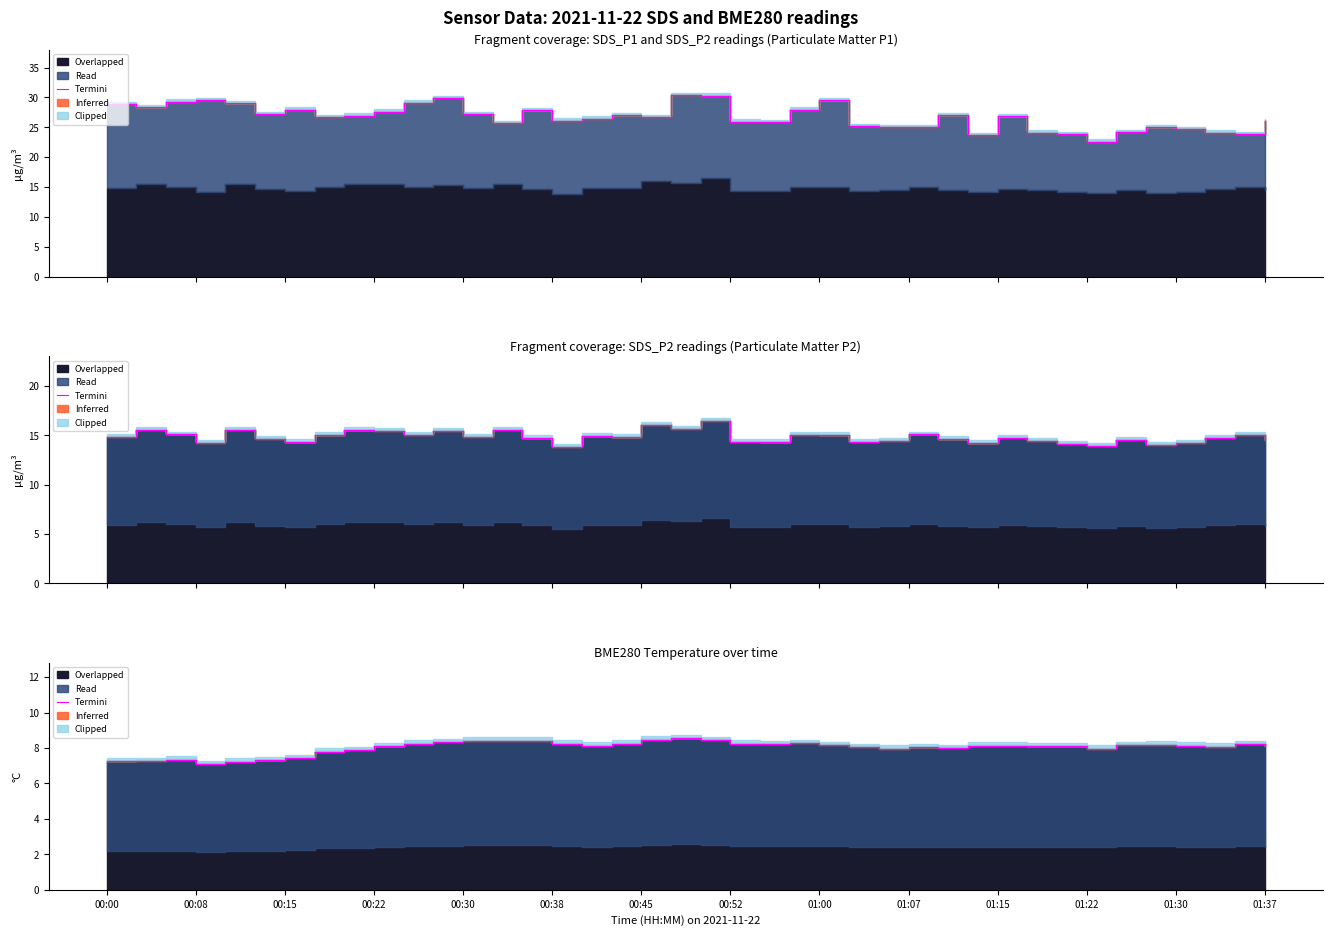

What is the label of the 14th point from the left?

01:37